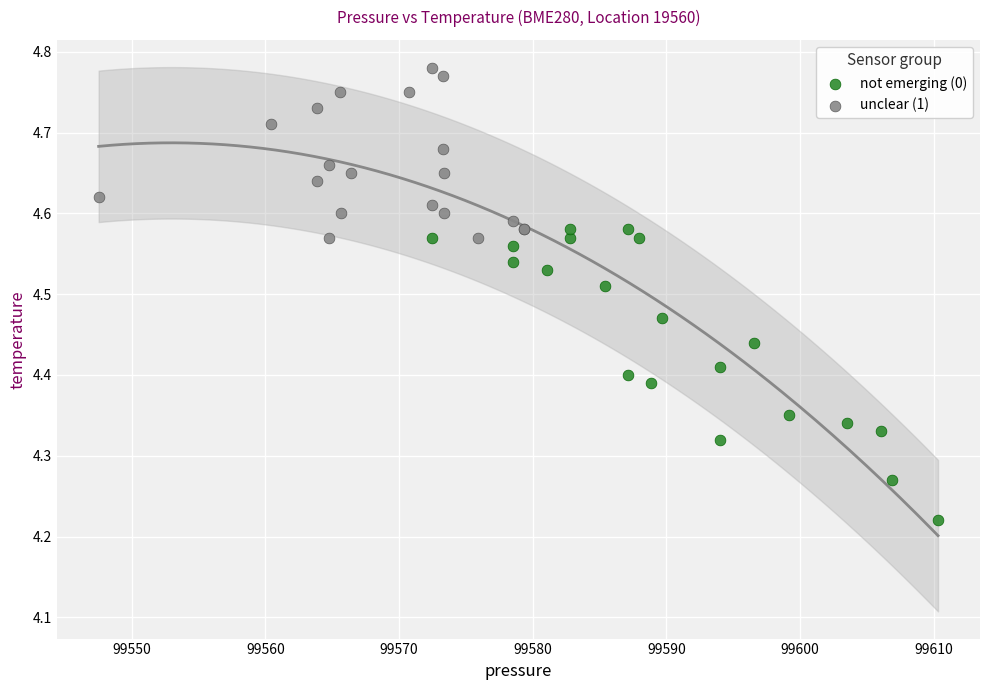

Which series contains the highest Y value?

unclear (1)